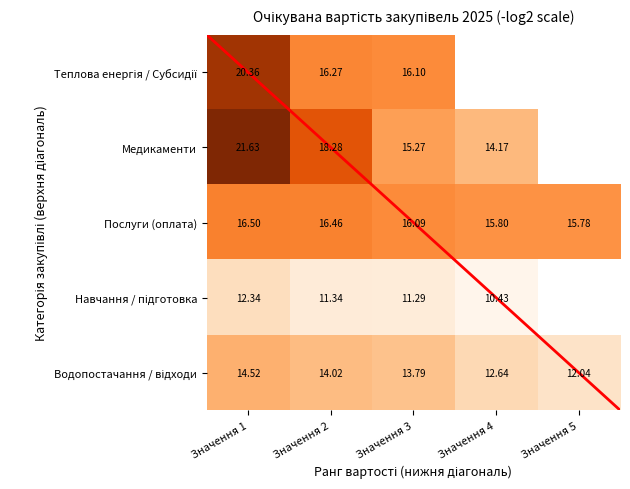

How many values in the Послуги (оплата) series exceed 16?

3